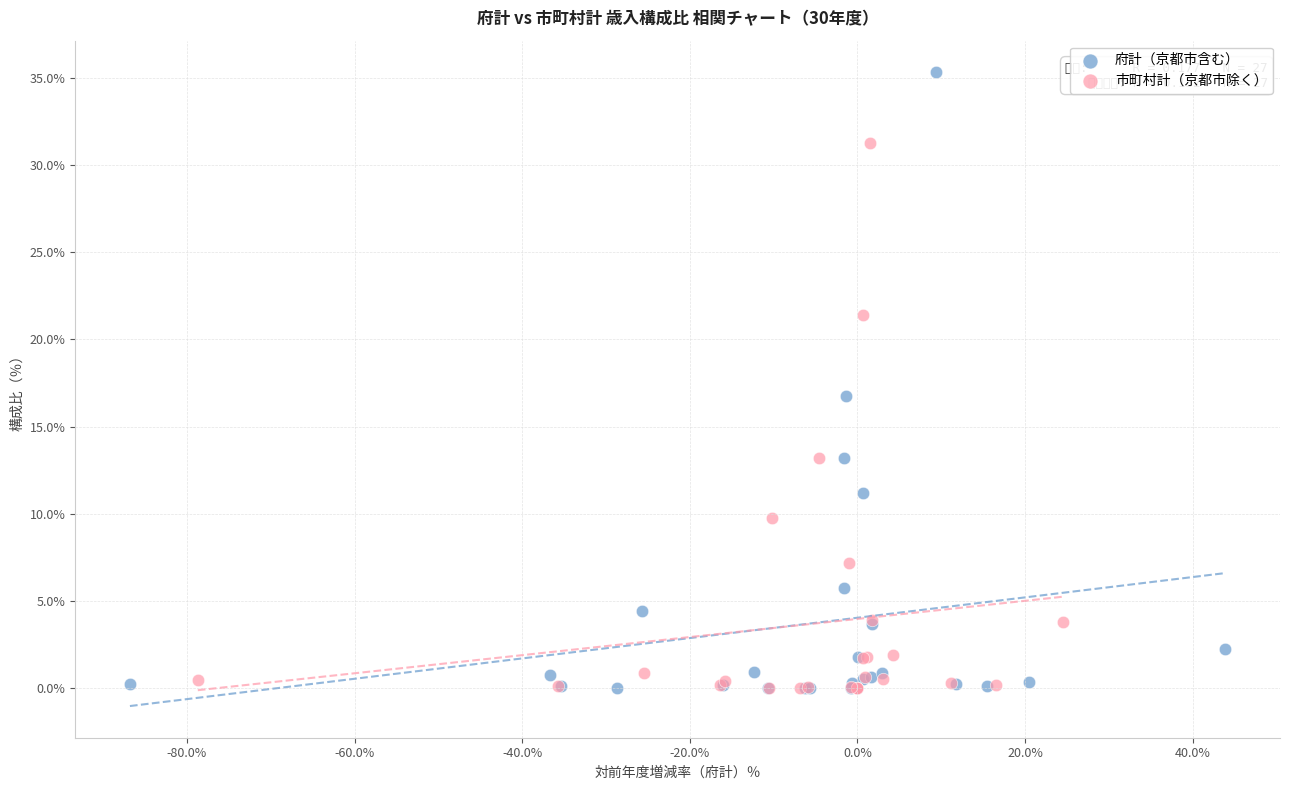

Which series has the largest Y range (max minus min)?

府計（京都市含む）